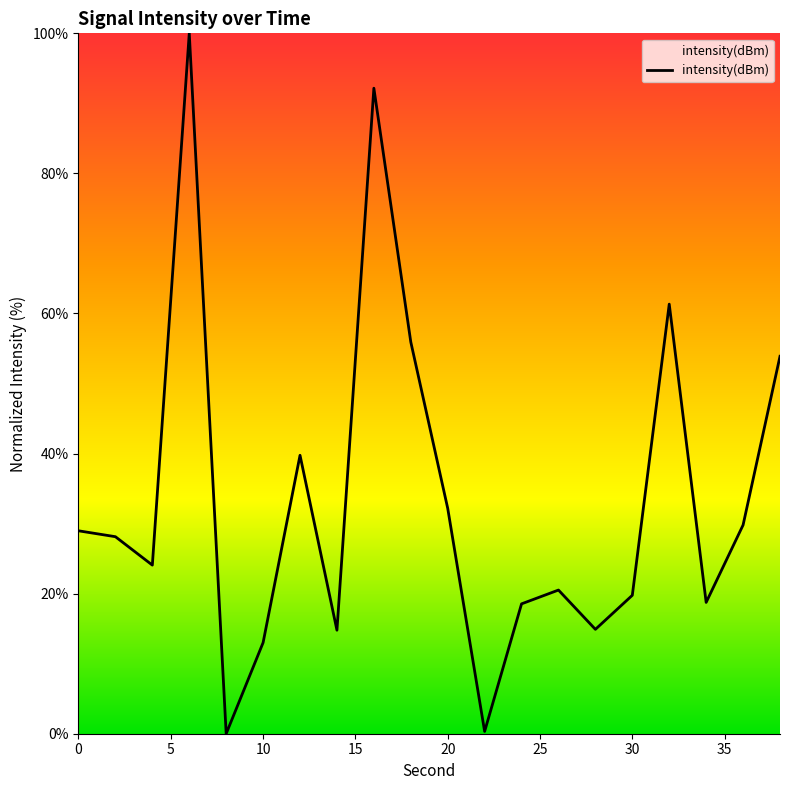

What is the difference between the maximum and minimum values?

100.0